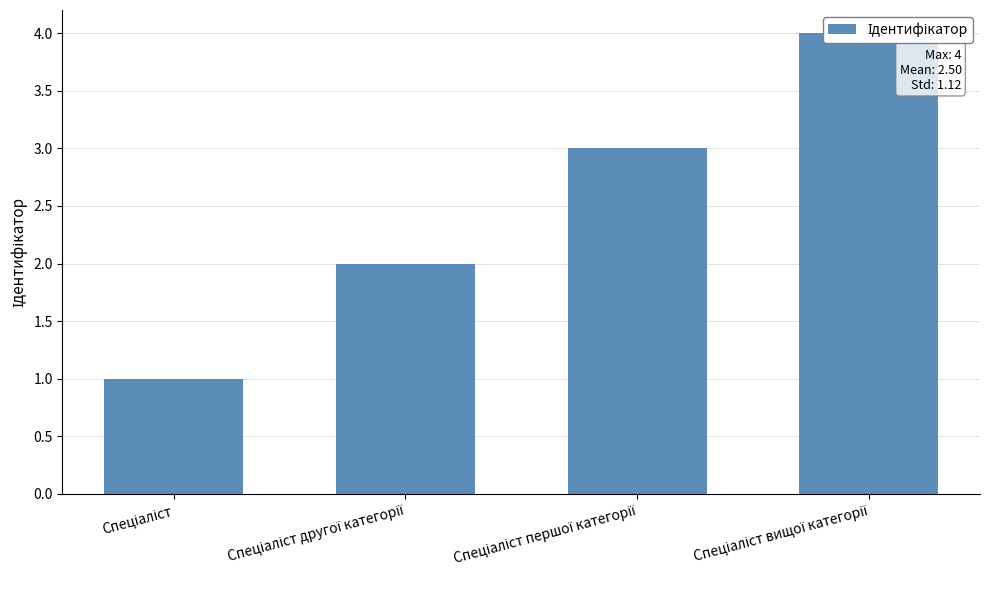

Which label corresponds to the largest value in the chart?

Спеціаліст вищої категорії